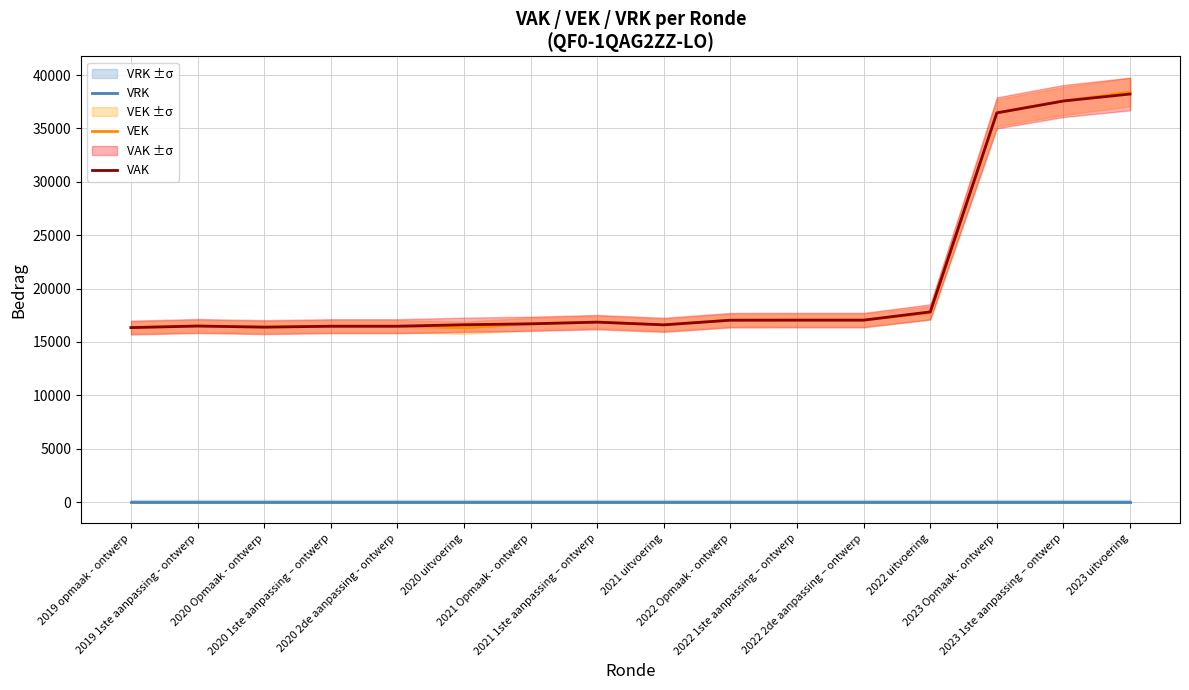

What is the value of the VEK point at the 7th from the left?

16699